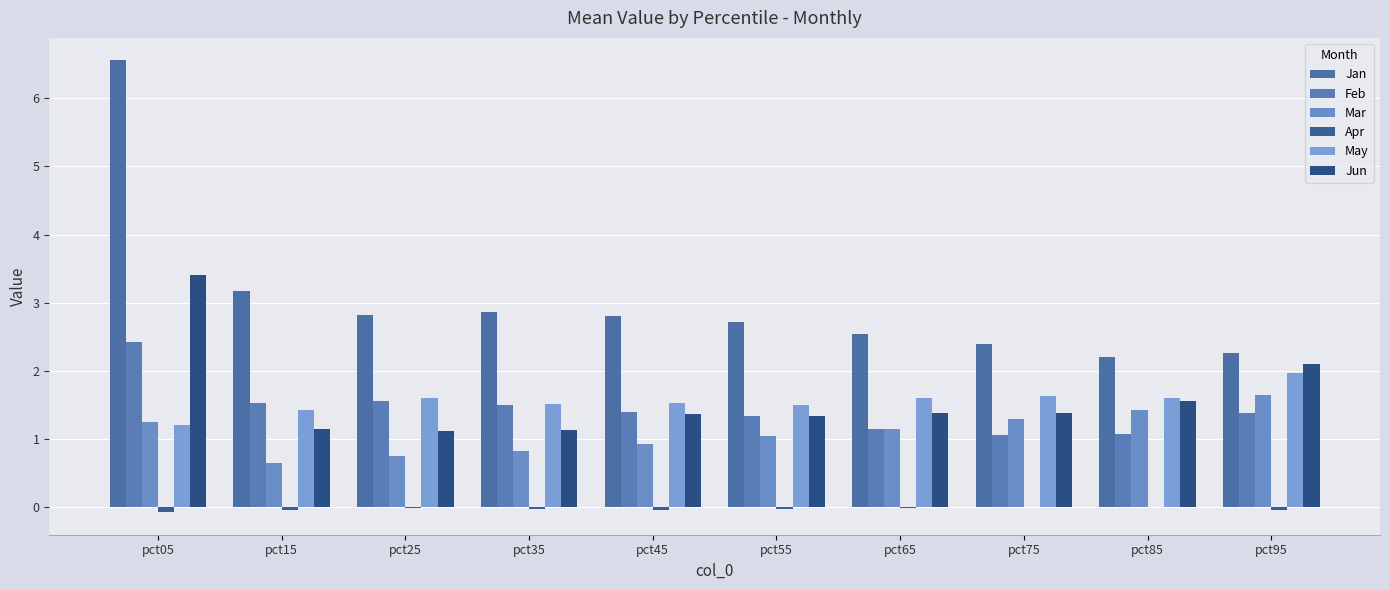

Count the number of data series in this chart.

6